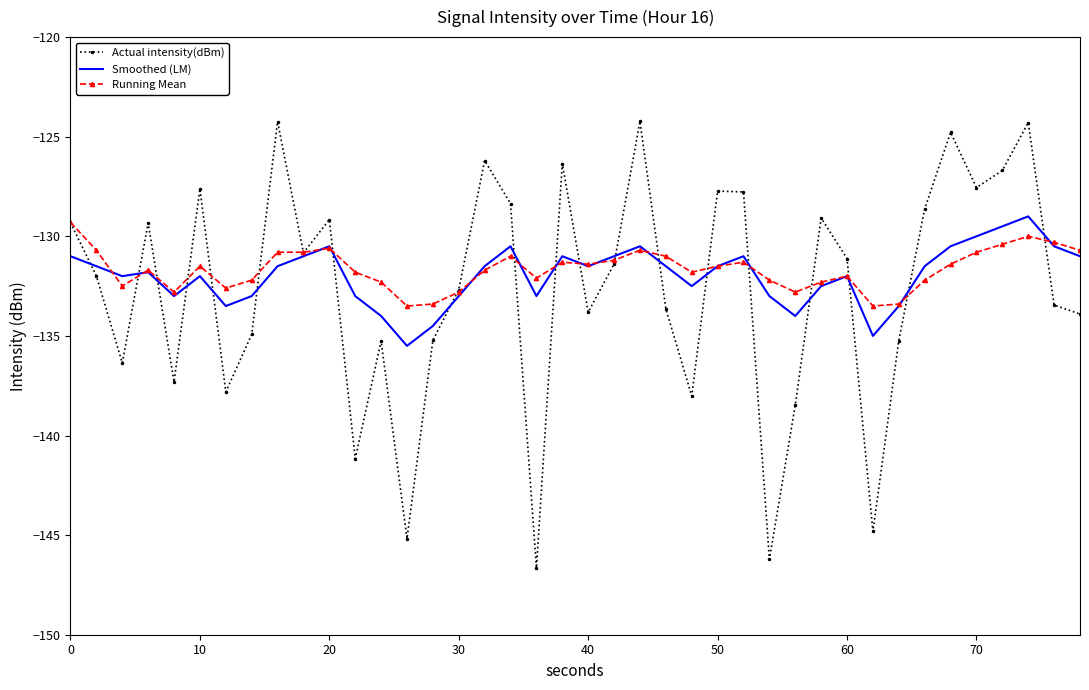

Which series has the largest range (max minus min)?

Actual intensity(dBm)